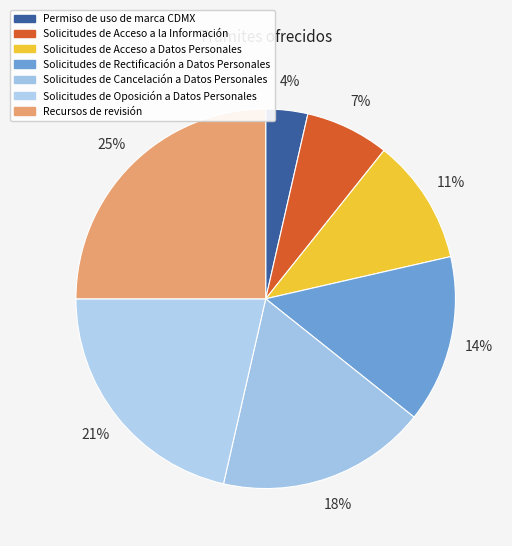

To the nearest percent, what portion does Permiso de uso de marca CDMX represent?

4%